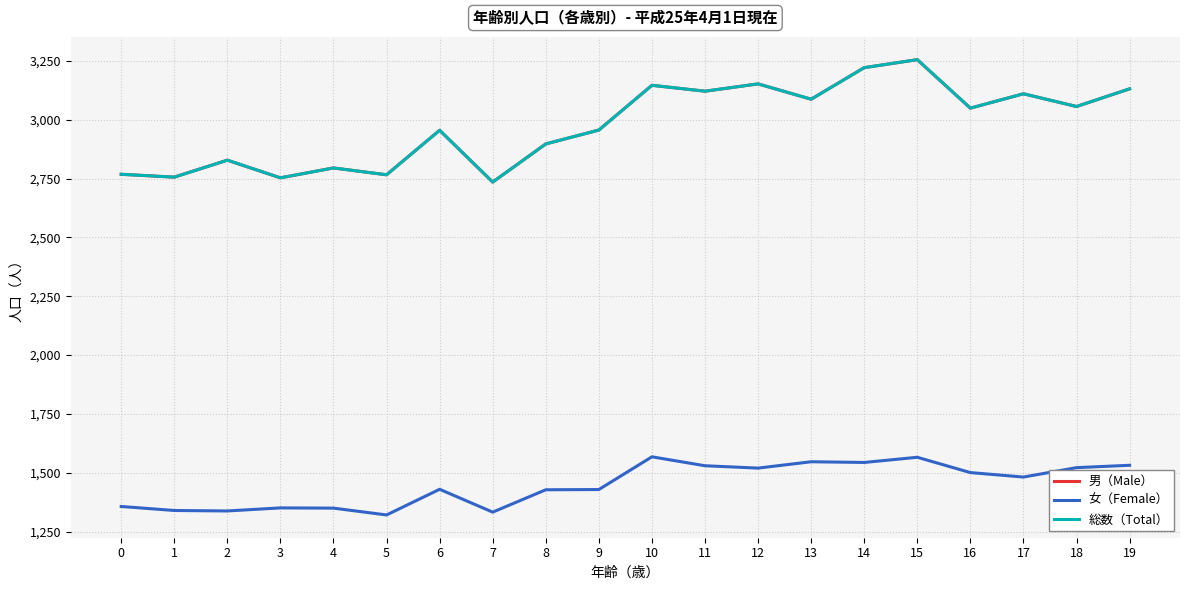

Is this an area chart (filled region under the line)?

No